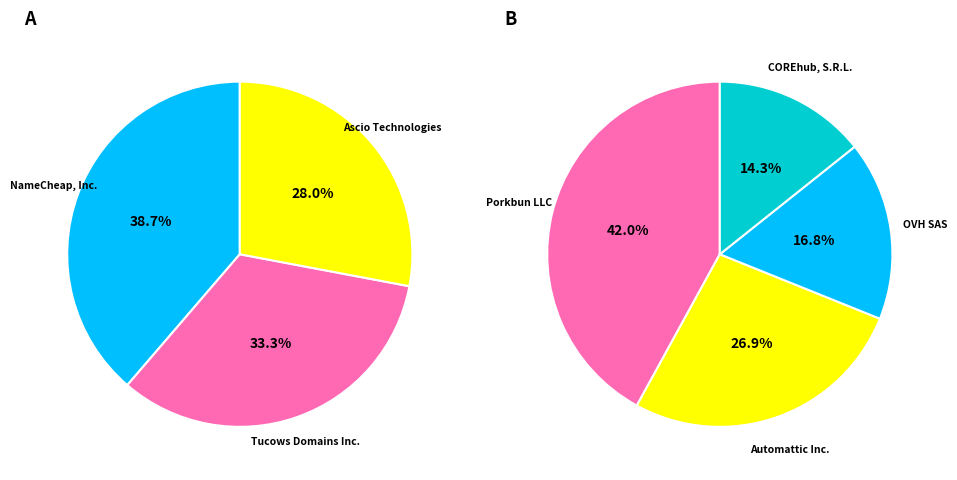

The COREhub, S.R.L. slice represents 11% of the pie. True or false?

False